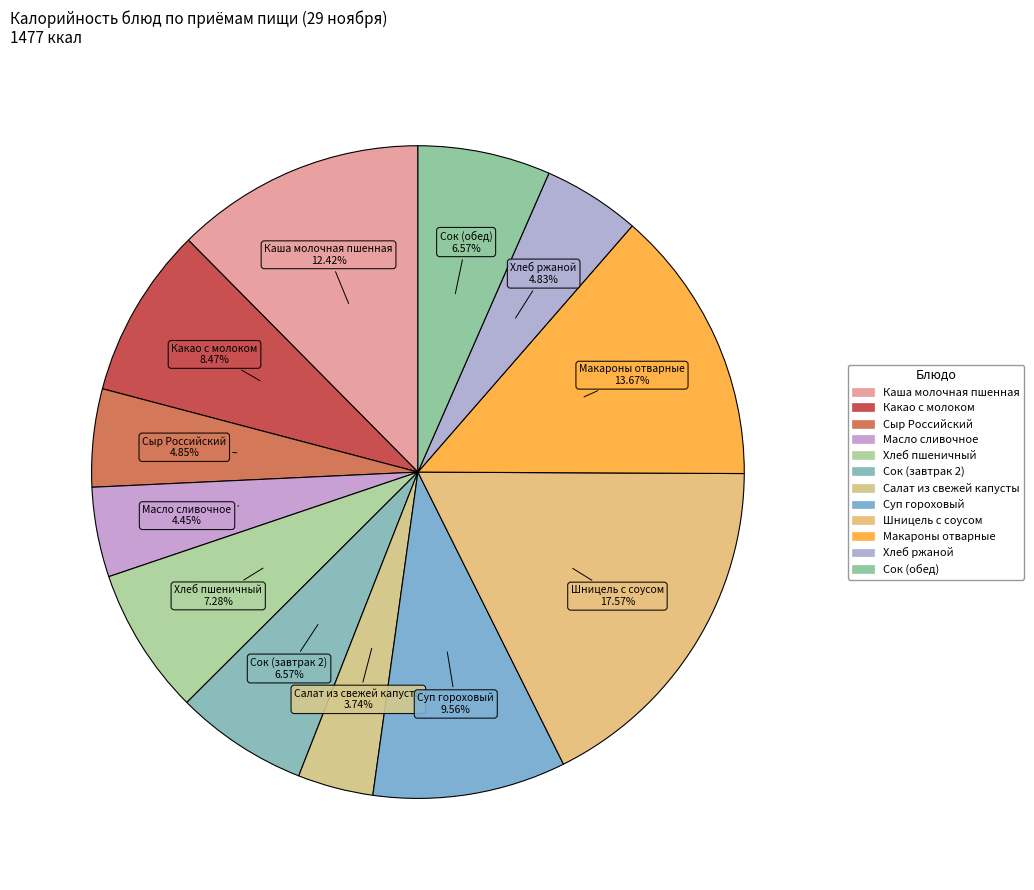

How many slices are in this pie chart?

12